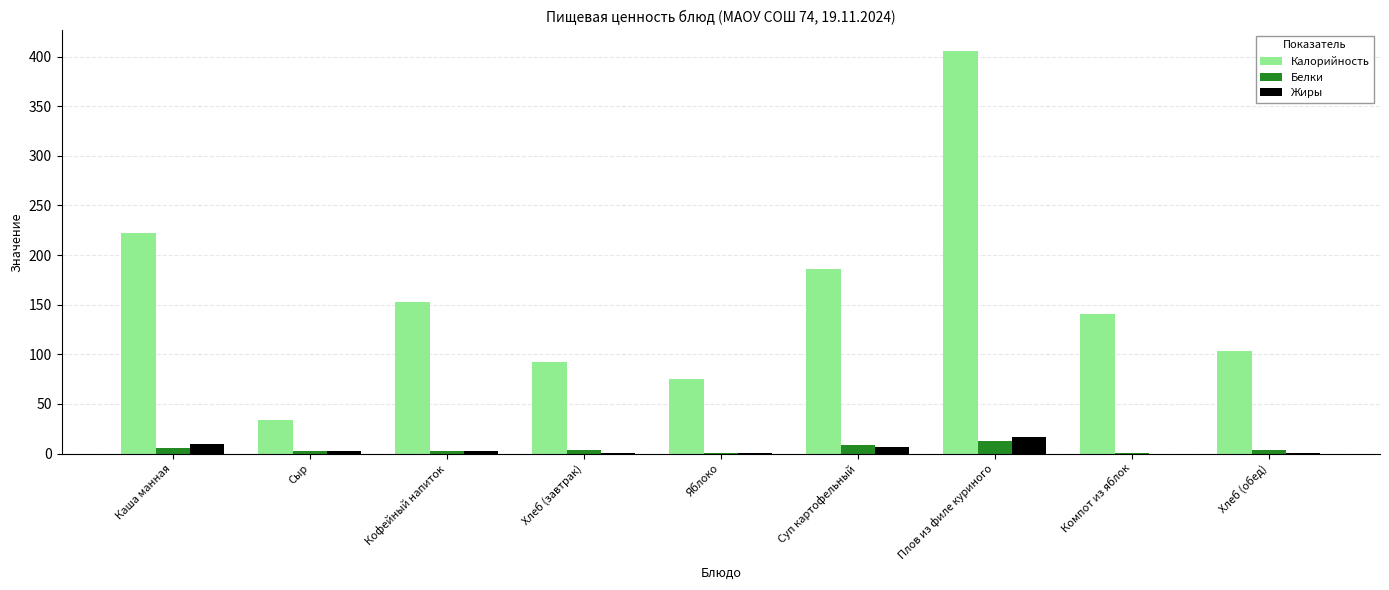

How many groups of bars are there?

9